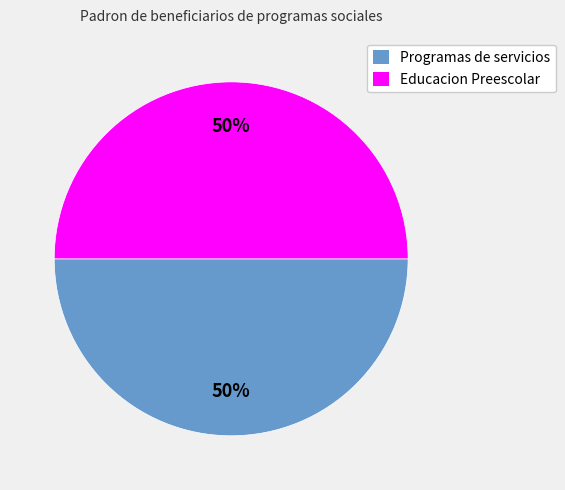

Do Programas de servicios and Educacion Preescolar together represent more than half of the pie?

Yes